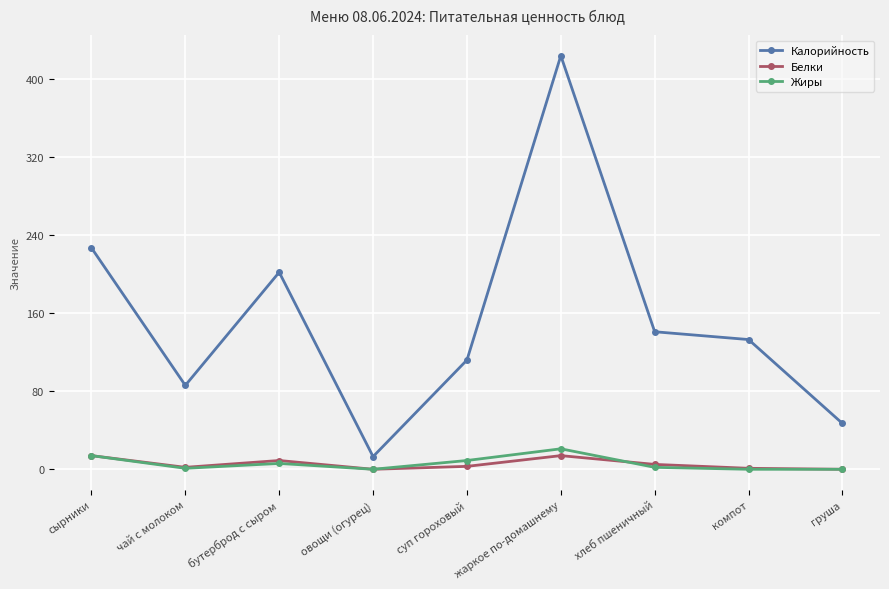

What are all the series names shown in the legend?

Калорийность, Белки, Жиры